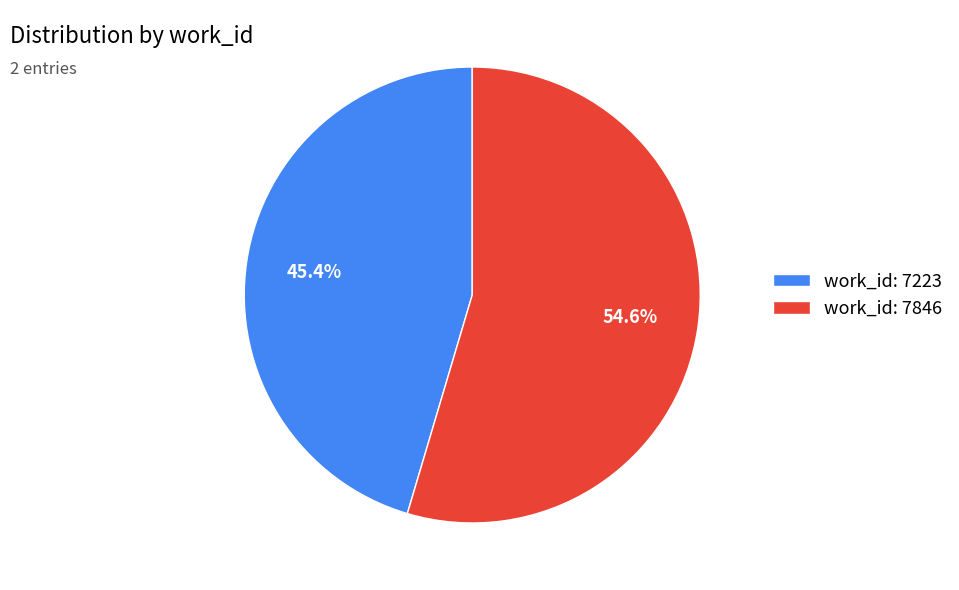

Count the number of slices in the pie.

2